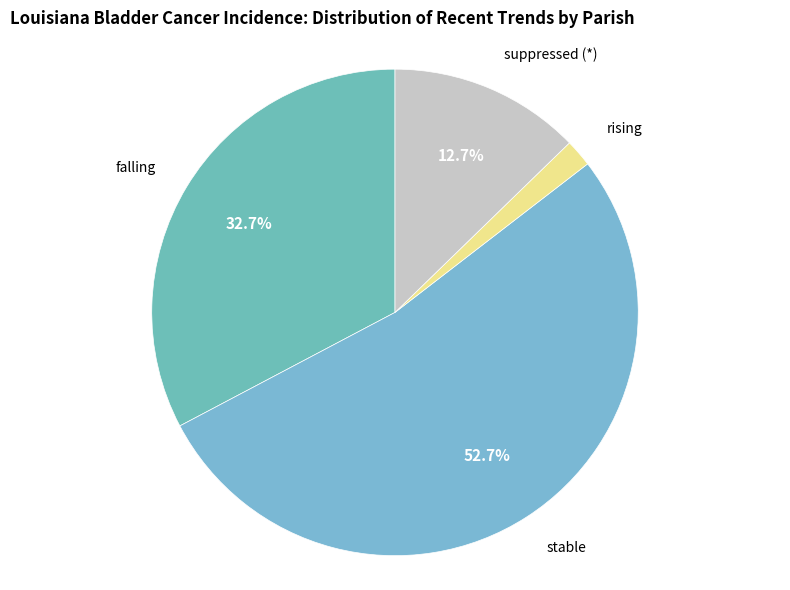

How many slices are in this pie chart?

4